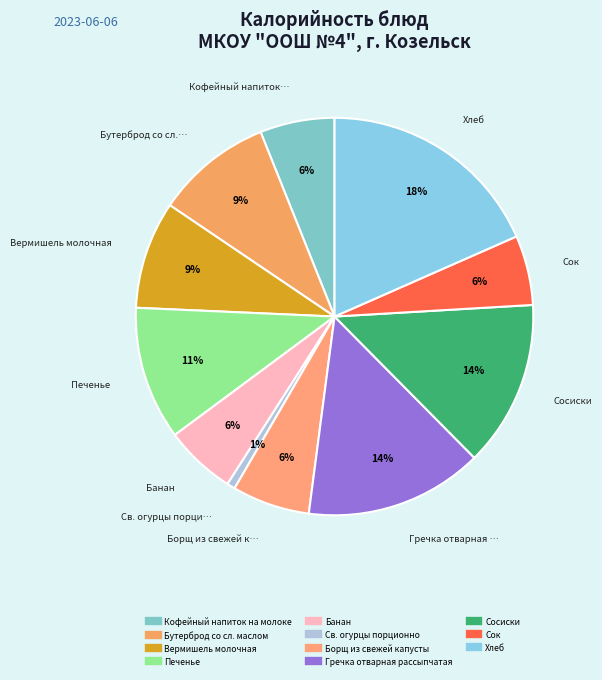

To the nearest percent, what is the difference between the Печенье and Св. огурцы порционно slice percentages?

10%